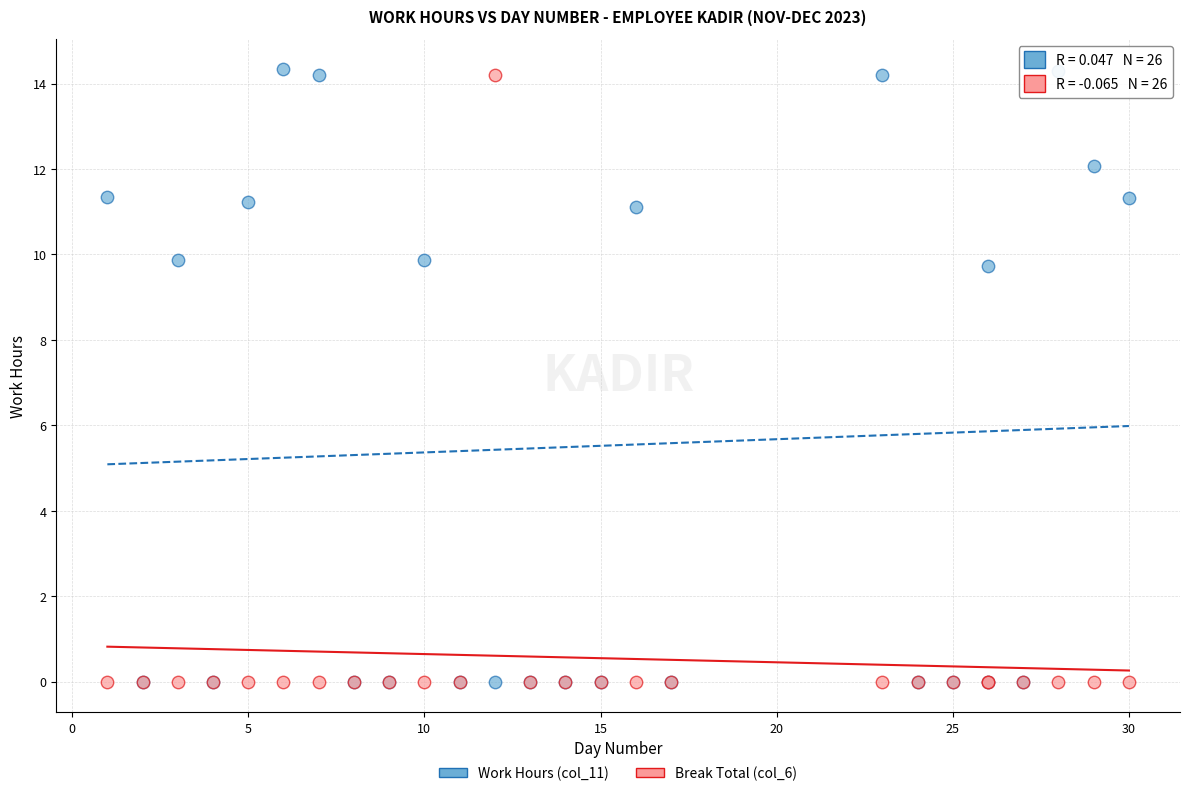

What are all the series names shown in the legend?

Work Hours (col_11), Break Total (col_6)